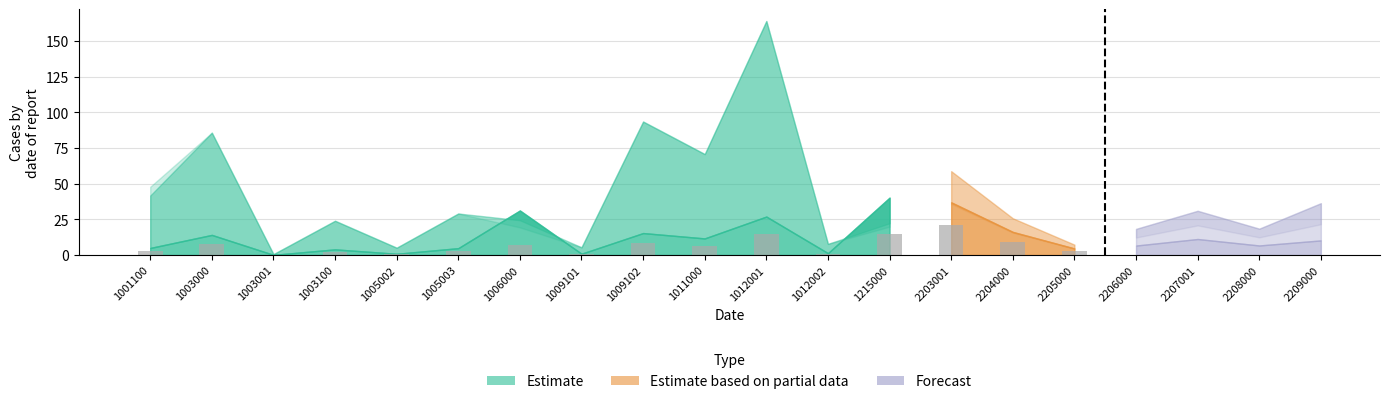

List the labels in order of value, smallest first.

1003001, 1005002, 1009101, 1012002, 1003100, 1005003, 1001100, 1011000, 1006000, 1003000, 1009102, 1215000, 1012001